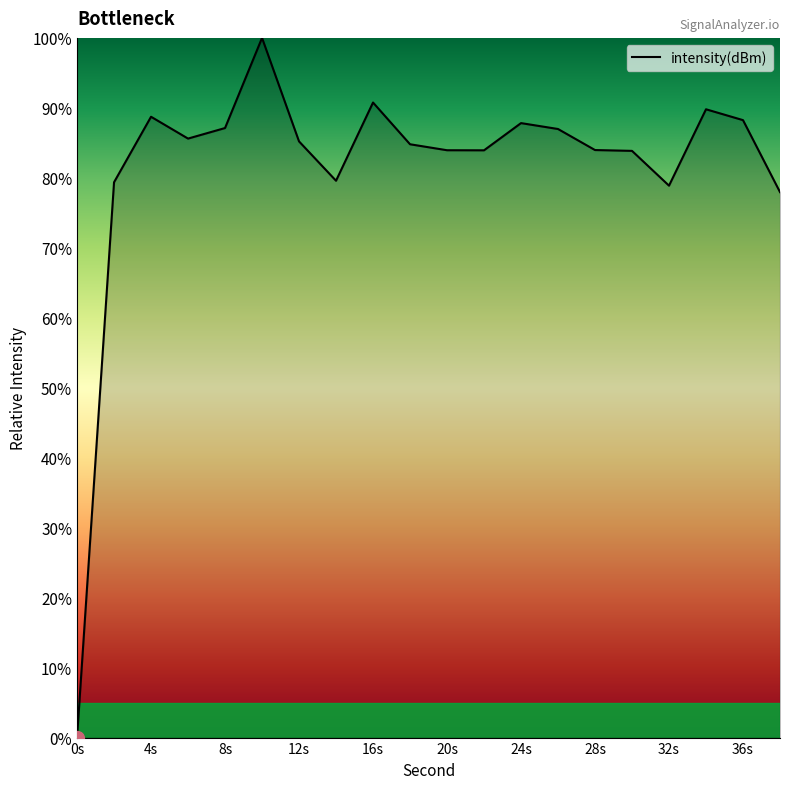

What is the maximum value shown in the chart?

100.0